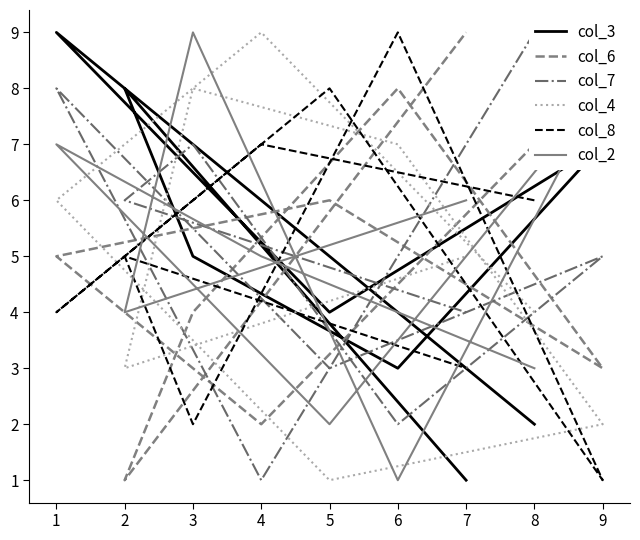

Between 6 and 3, which series saw the biggest shift?

col_2